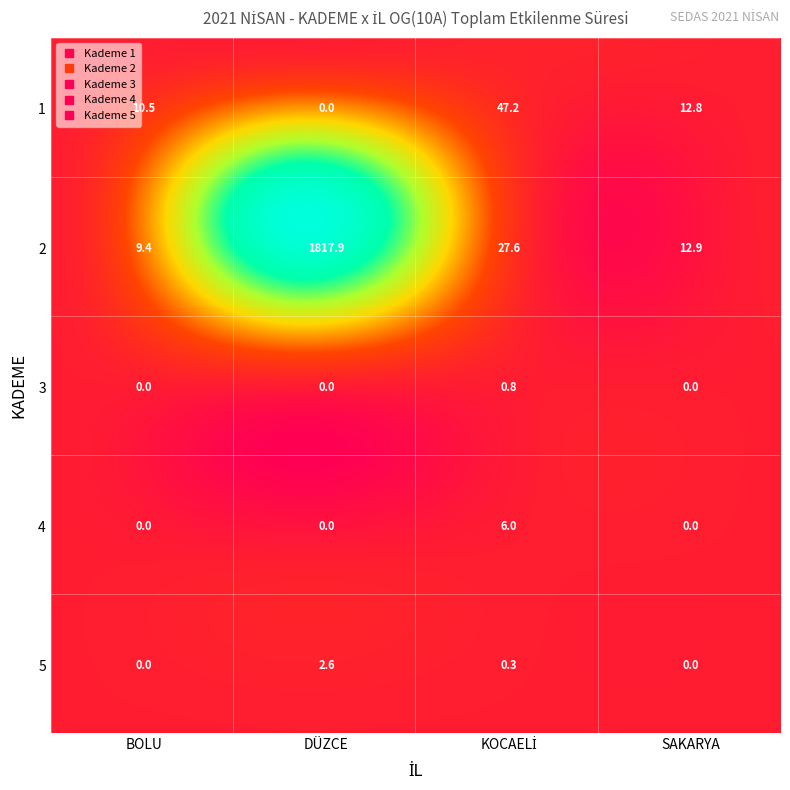

What is the highest value of the 1 series?

47.2